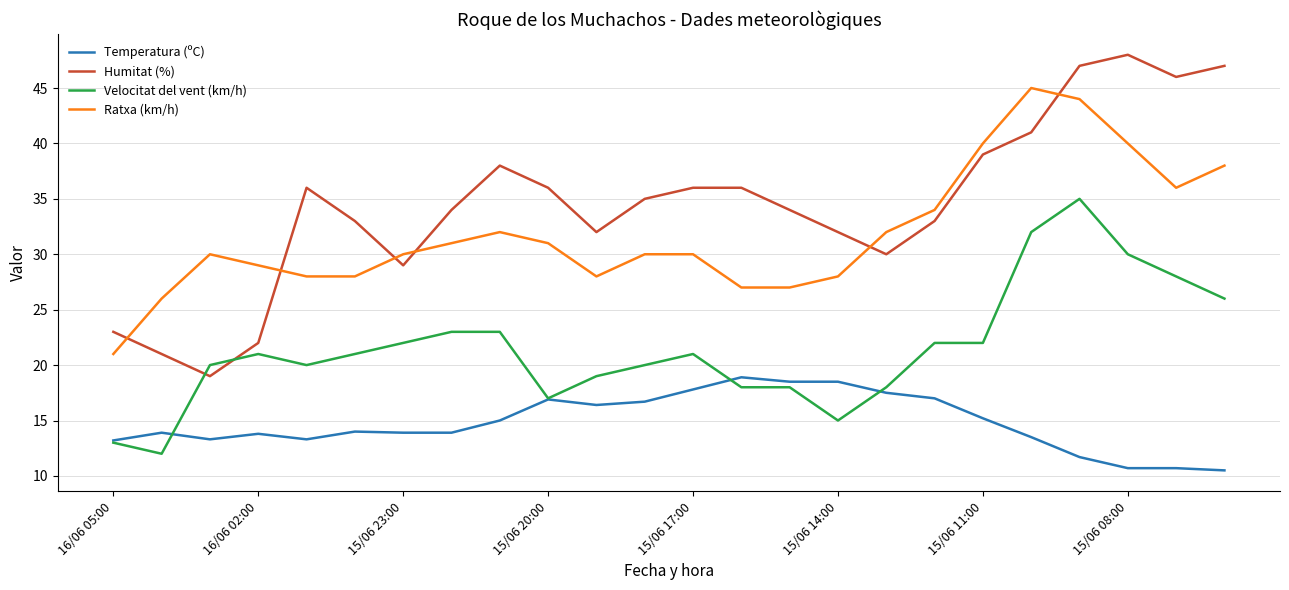

Does the chart display data point markers on the line(s)?

No